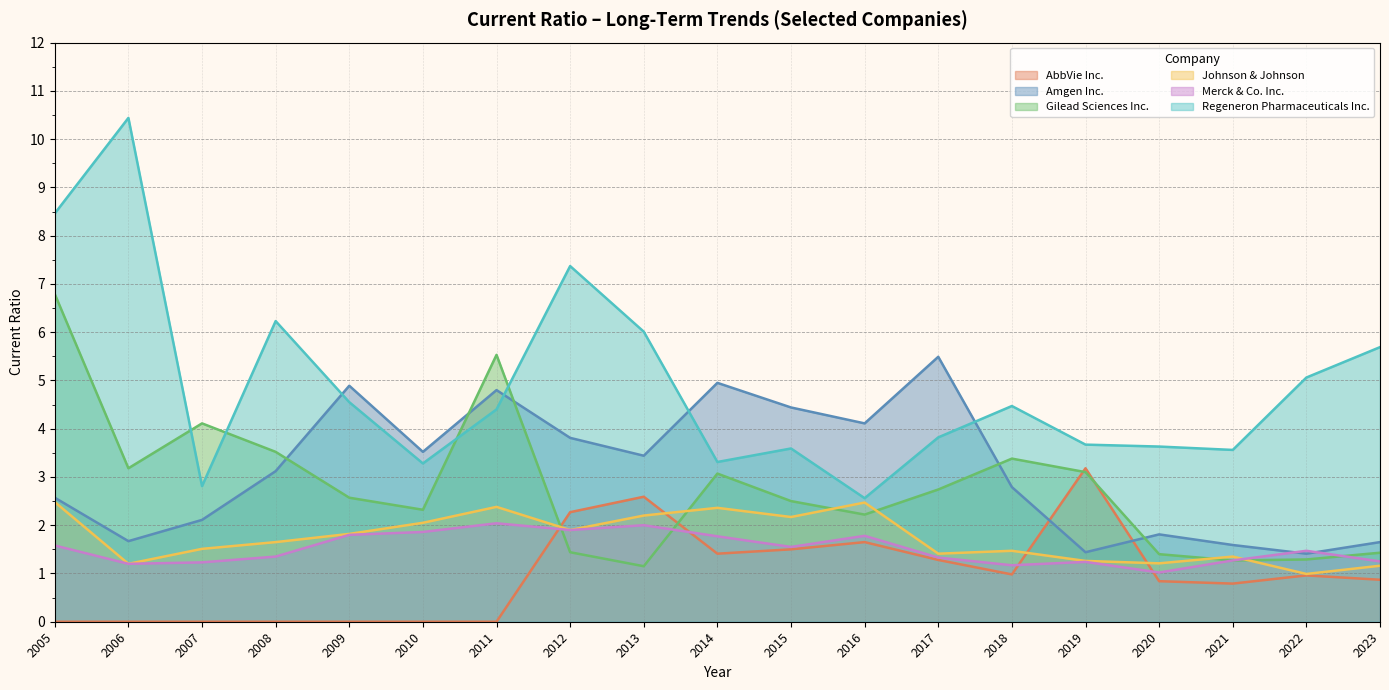

What is the value of the AbbVie Inc. point at the 16th from the left?

0.8